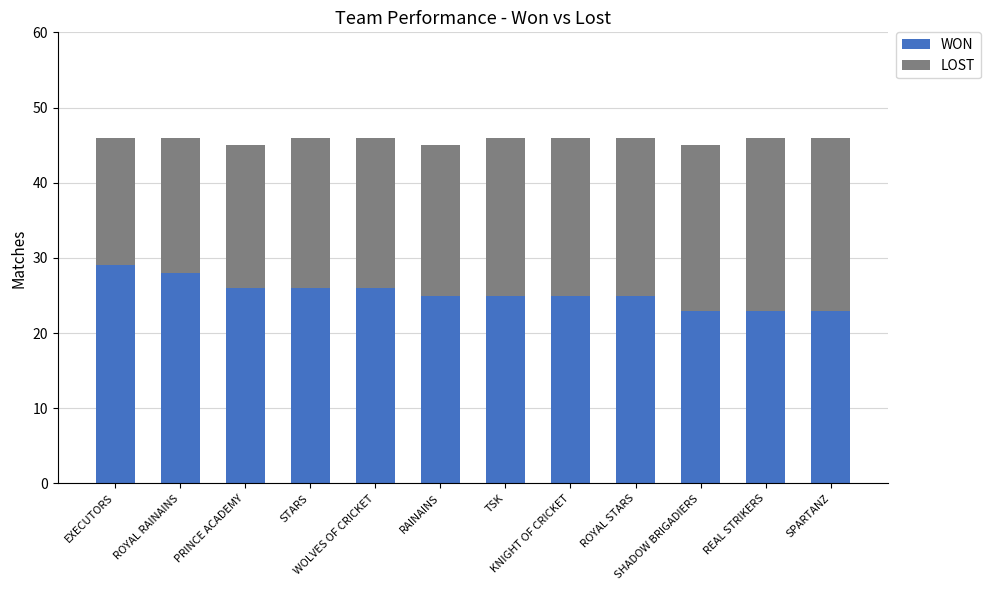

What is the difference between the maximum and minimum values in the WON series?

6